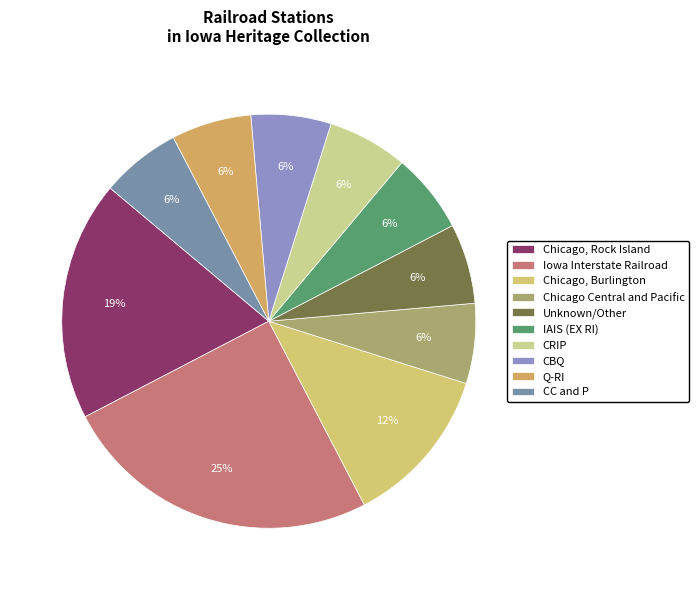

What is the ratio of the value at CRIP to the value at CC and P?

1.0